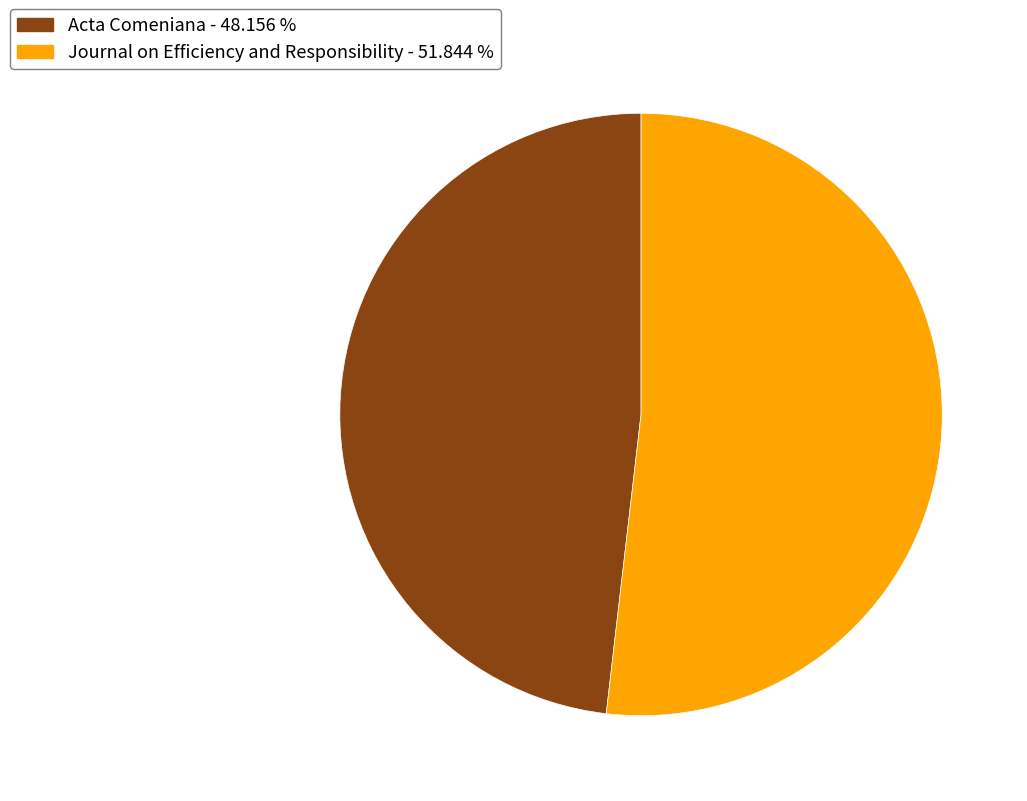

Combined, do Journal on Efficiency and Responsibility and Acta Comeniana account for over 50%?

Yes